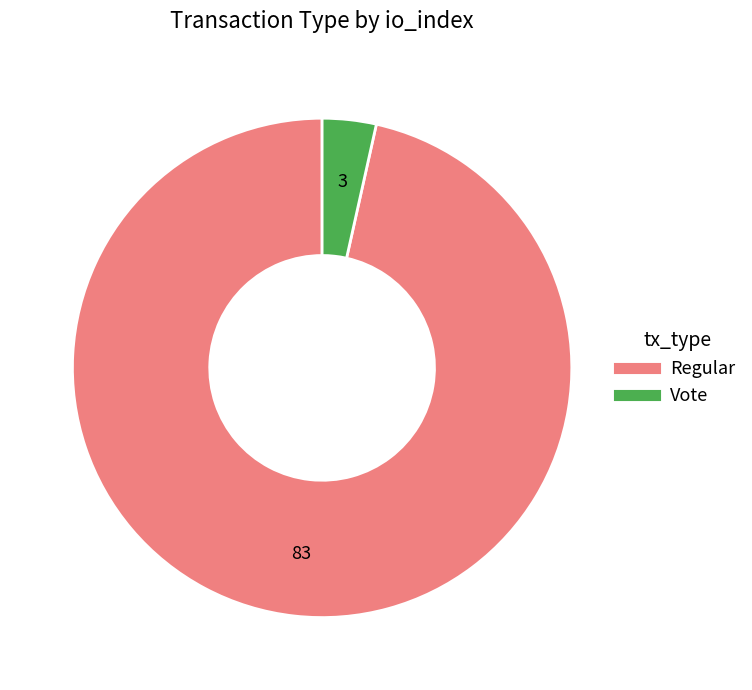

What is the ratio of the value at Regular to the value at Vote?

27.7